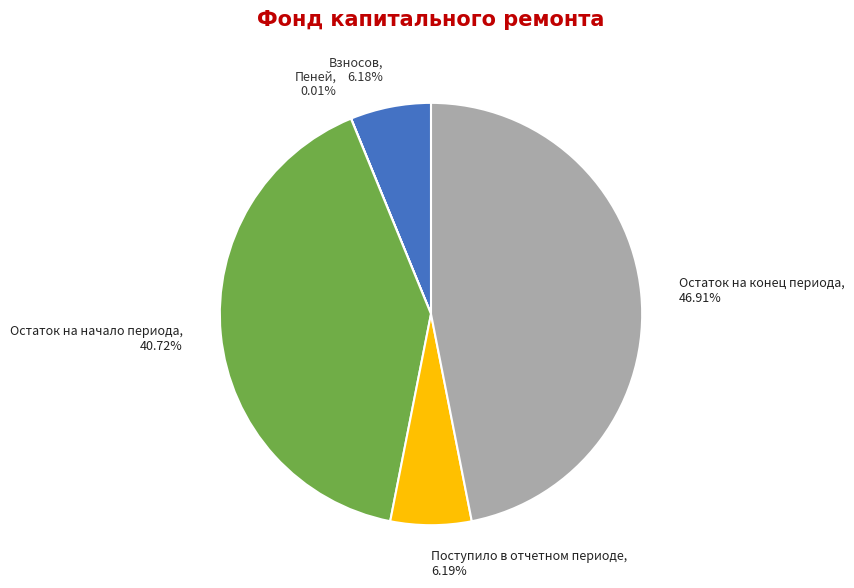

To the nearest percent, what is the difference between the largest and smallest slice percentages?

47%